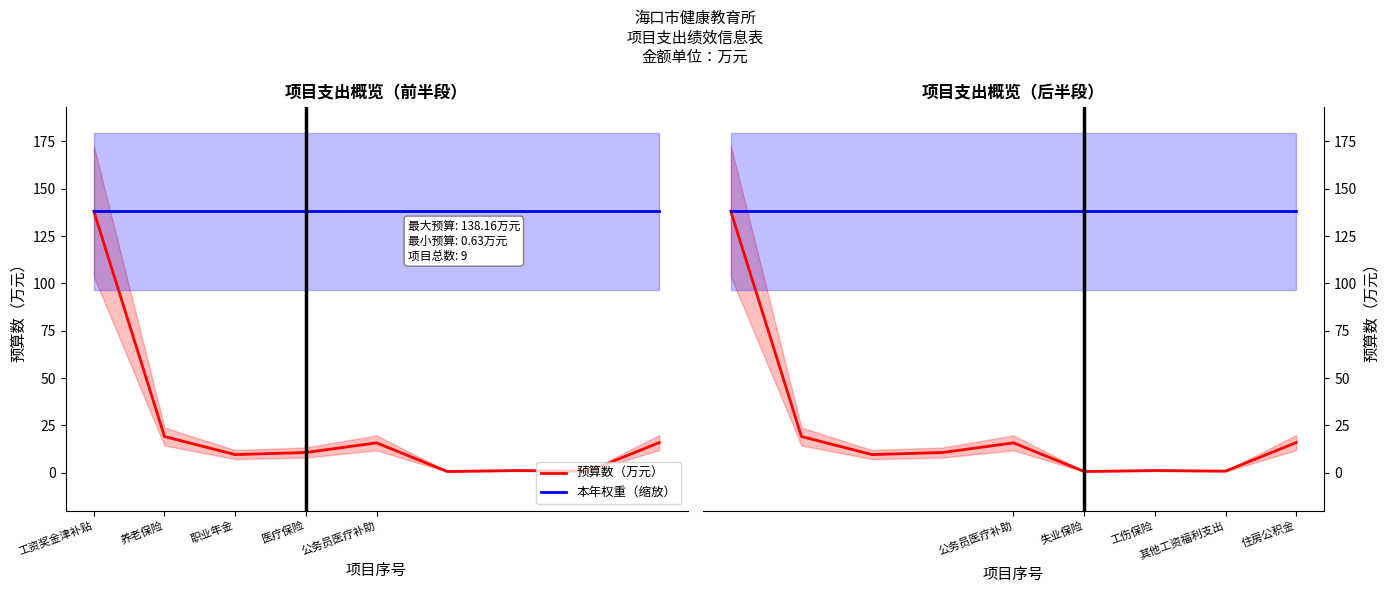

What is the sum of the 预算数（万元） values at 住房公积金 and 失业保险?

16.5